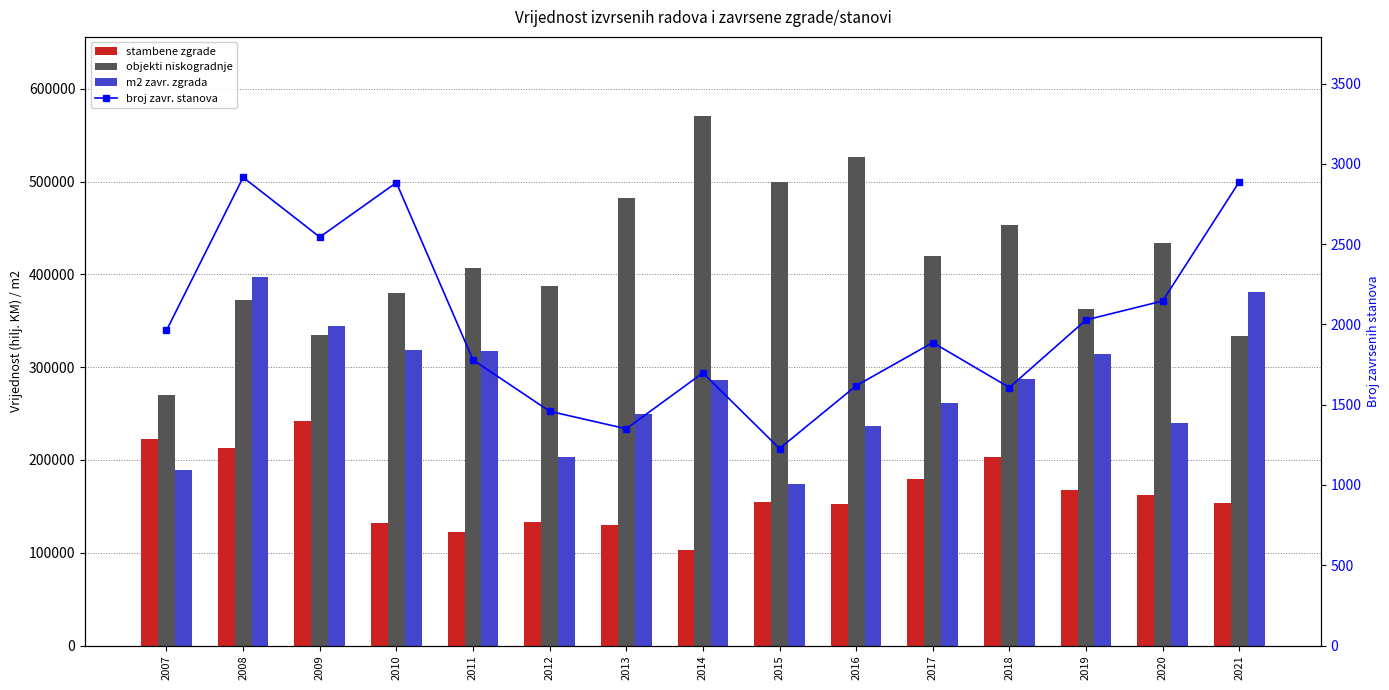

What is the value of the broj zavr. stanova bar at the 15th from the left?

2888